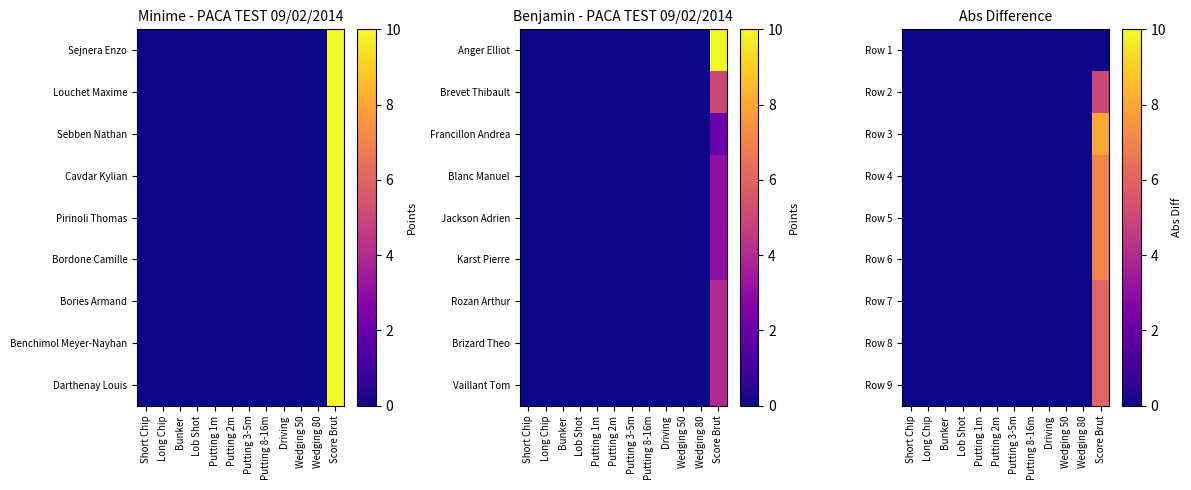

Which category has the lowest value across all series?

Short Chip